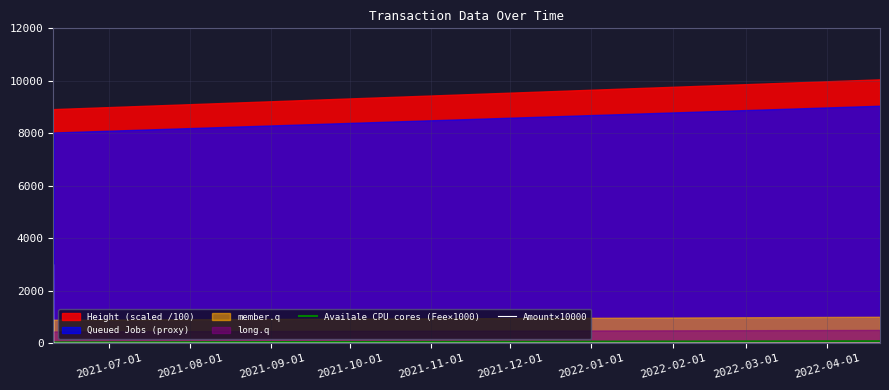

What is the label of the 4th point from the left?

2021-10-01